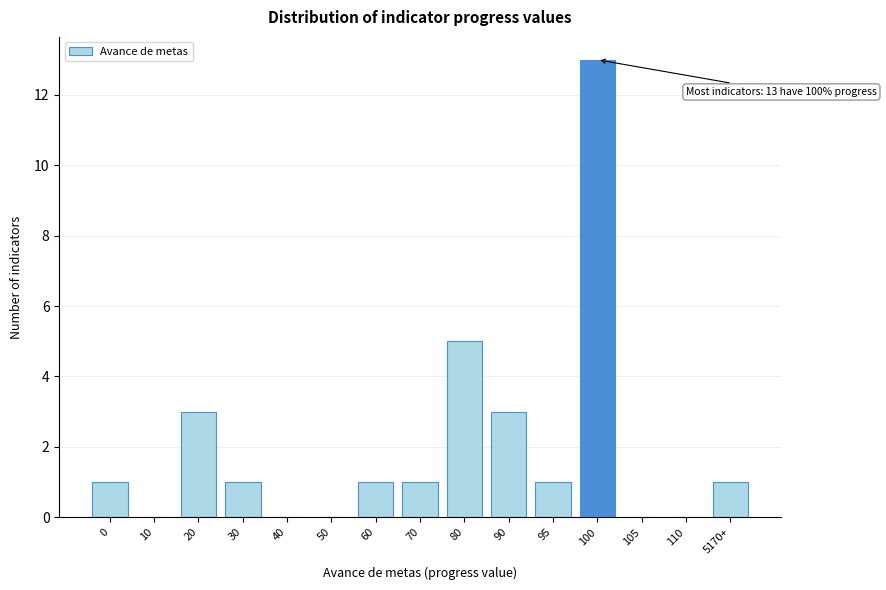

Reading left to right, what are all the values shown in this chart?

0=1	10=0	20=3	30=1	40=0	50=0	60=1	70=1	80=5	90=3	95=1	100=13	105=0	110=0	5170+=1